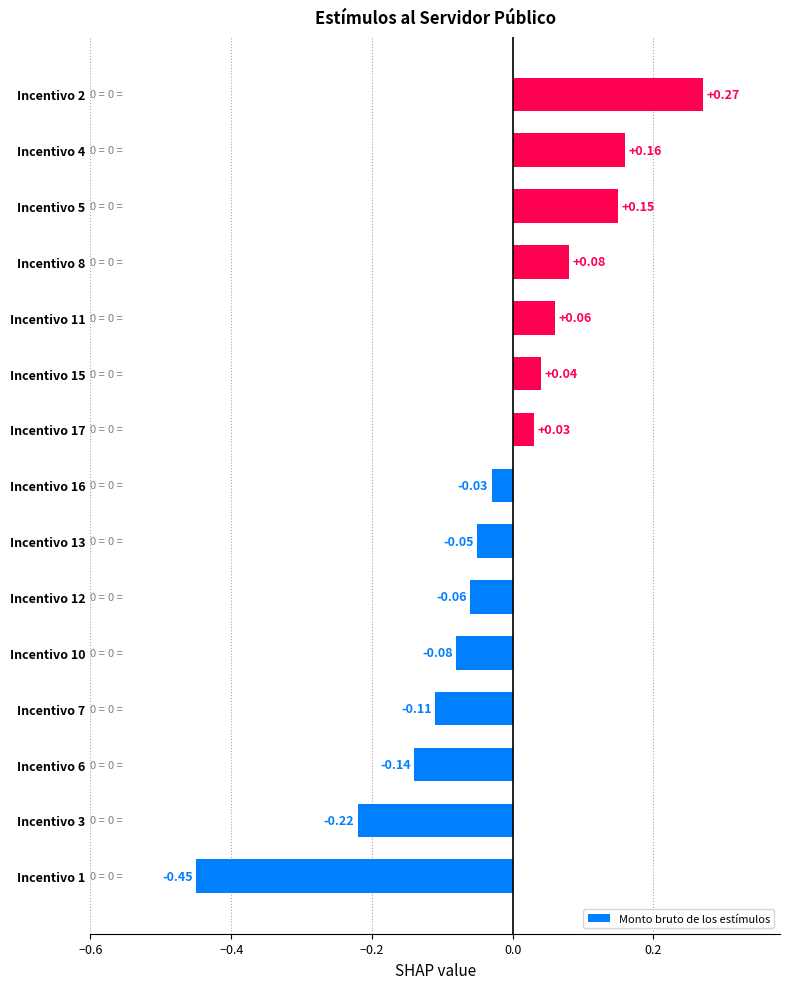

Are the bars grouped side by side (vs. stacked)?

No